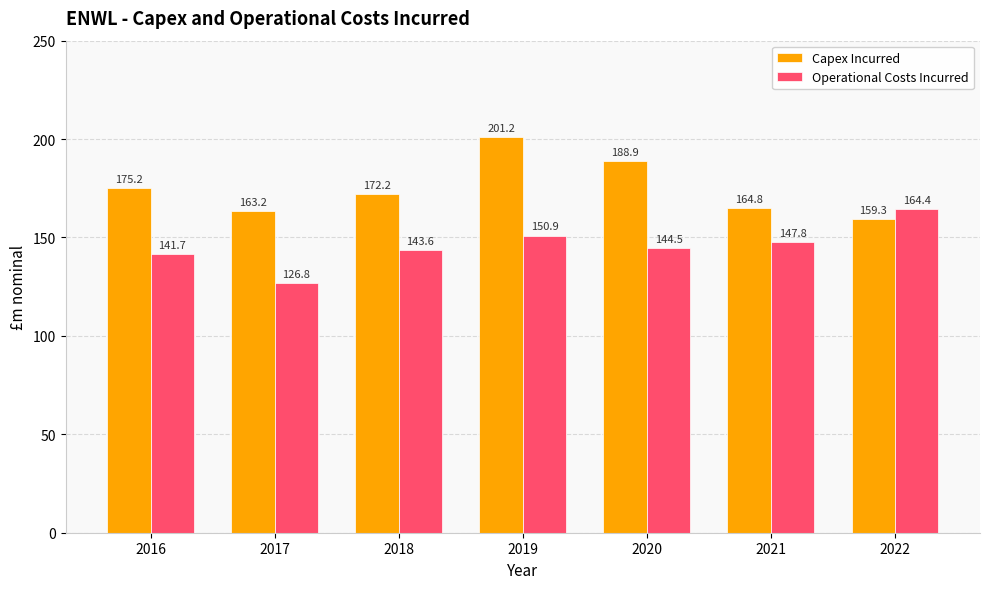

Rank the categories by Operational Costs Incurred value from lowest to highest.

2017, 2016, 2018, 2020, 2021, 2019, 2022